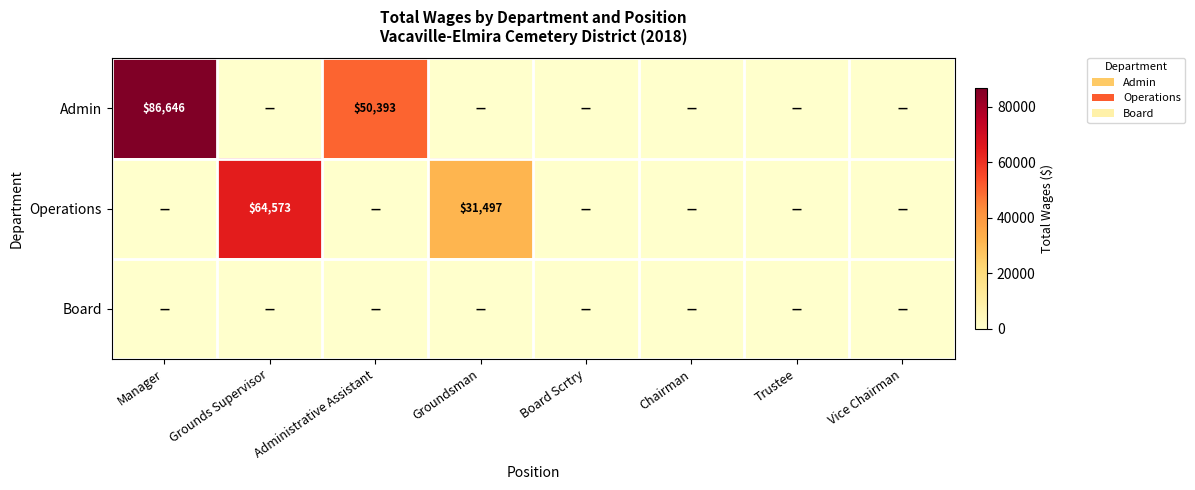

The Operations series shows 42809 at Groundsman. True or false?

False